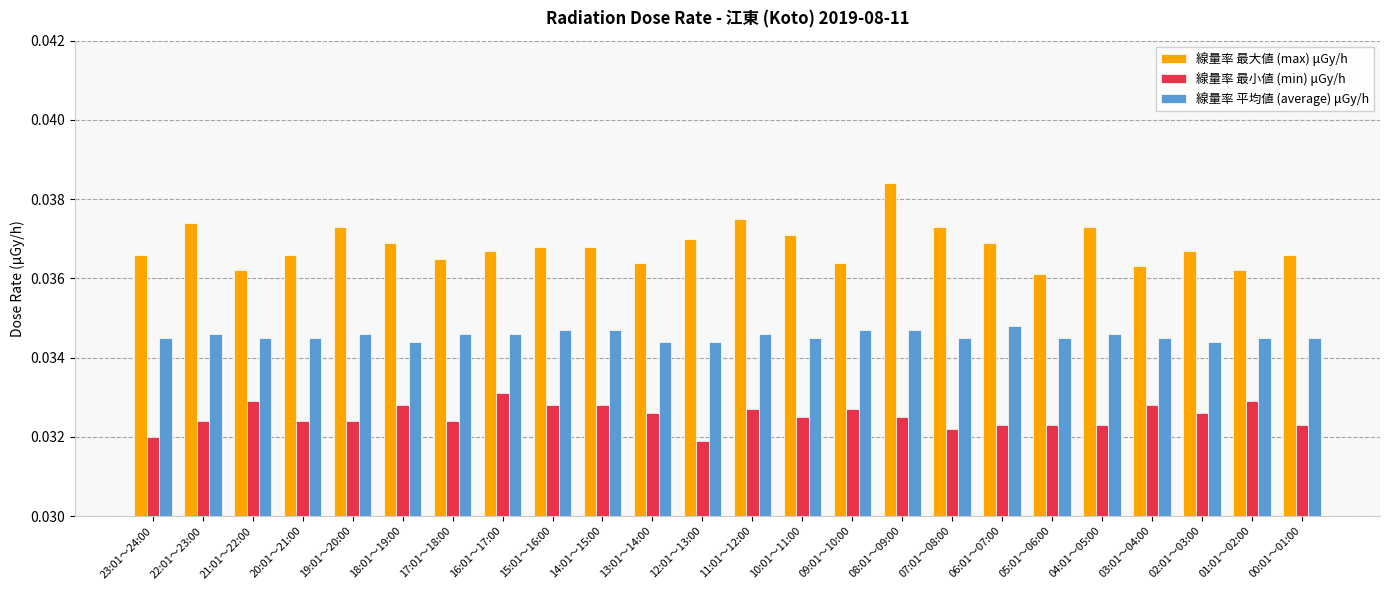

Which series changed the most between 12:01～13:00 and 05:01～06:00?

線量率 最大値 (max) μGy/h